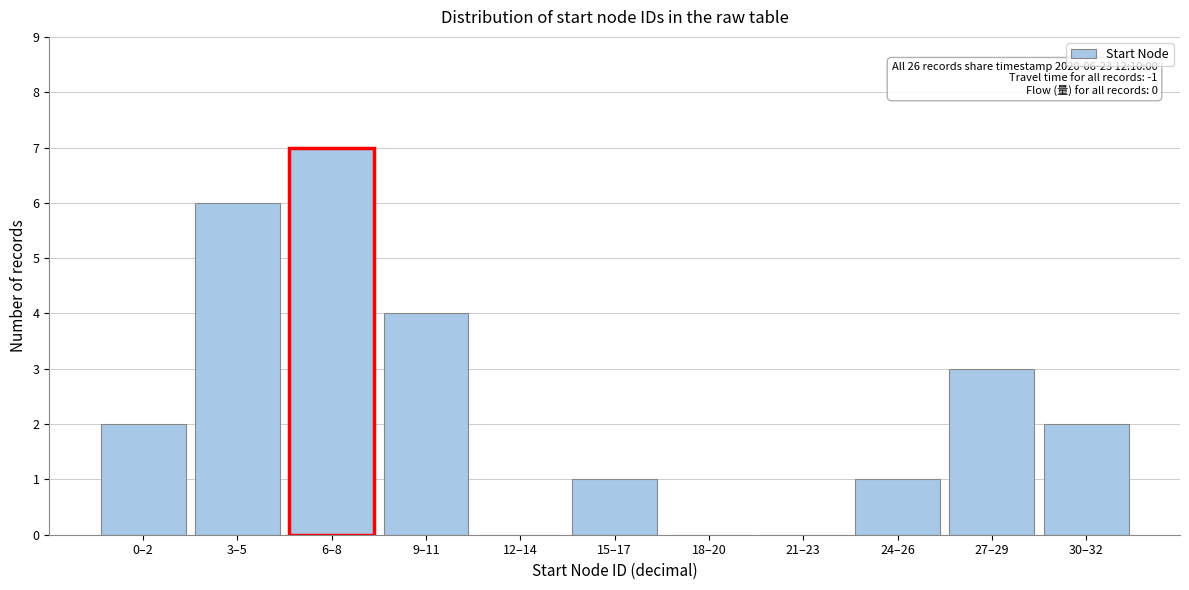

Reading right to left, transcribe all the data shown in this chart.

30–32=2	27–29=3	24–26=1	21–23=0	18–20=0	15–17=1	12–14=0	9–11=4	6–8=7	3–5=6	0–2=2